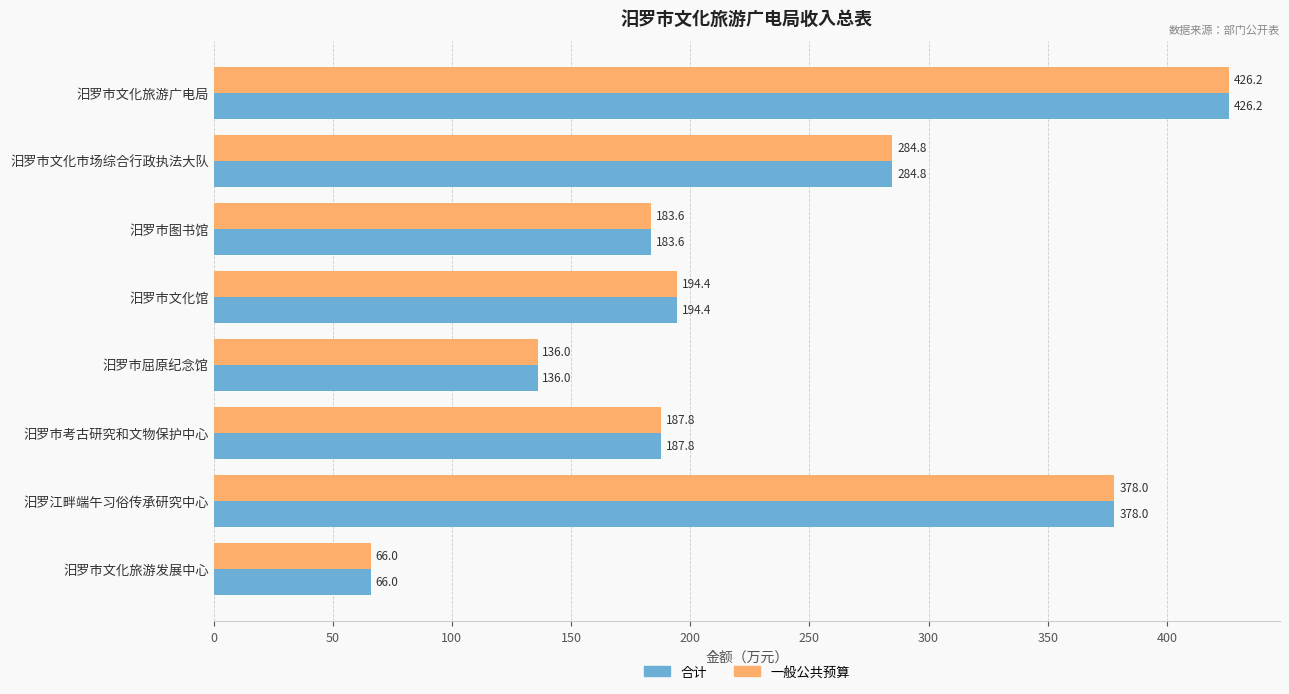

At which category is the sum across all series the highest?

汨罗市文化旅游广电局